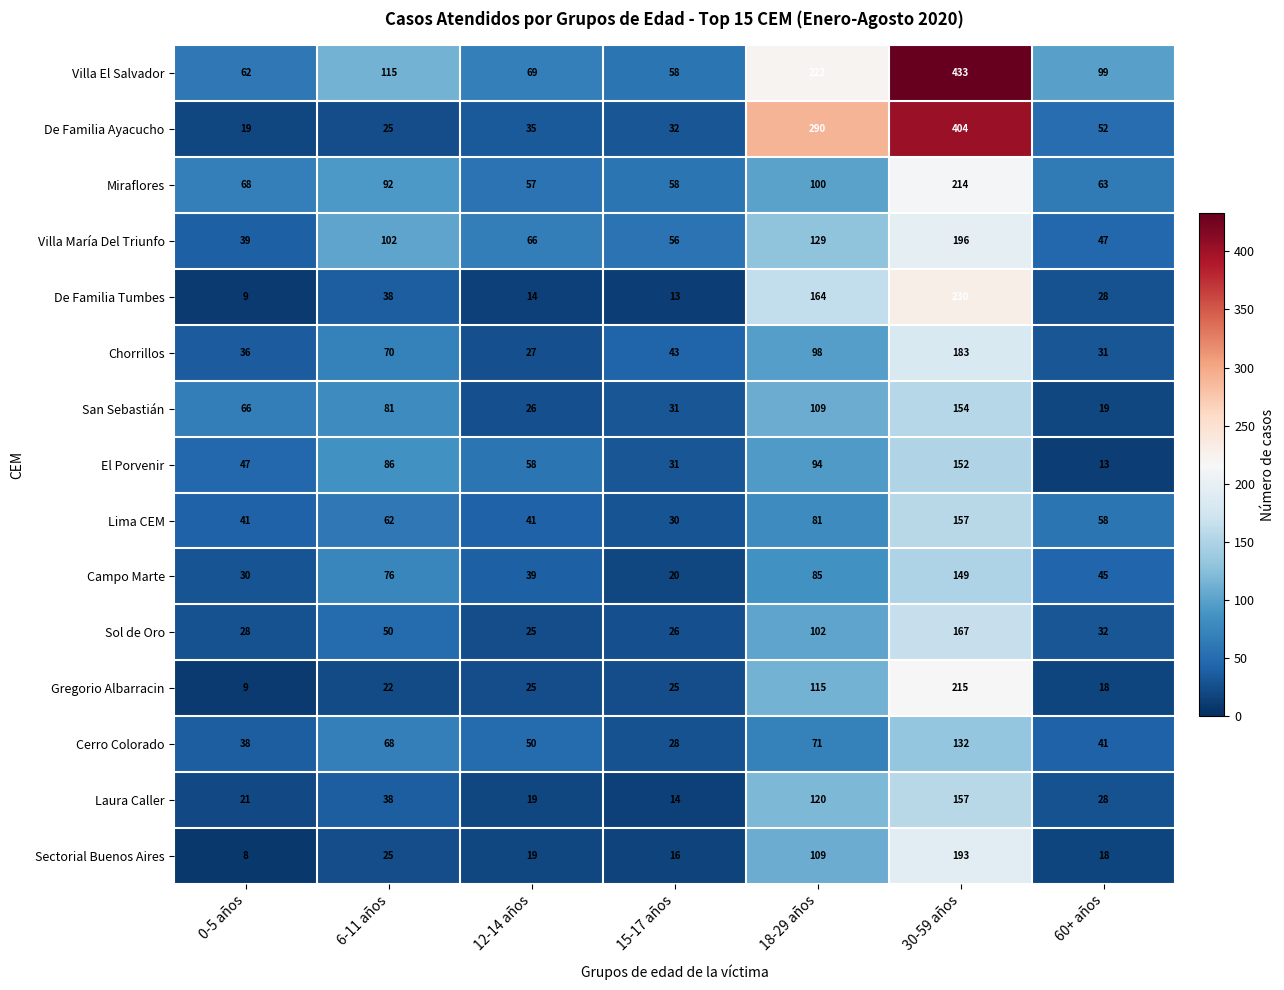

What is the sum of all Lima CEM values?

470